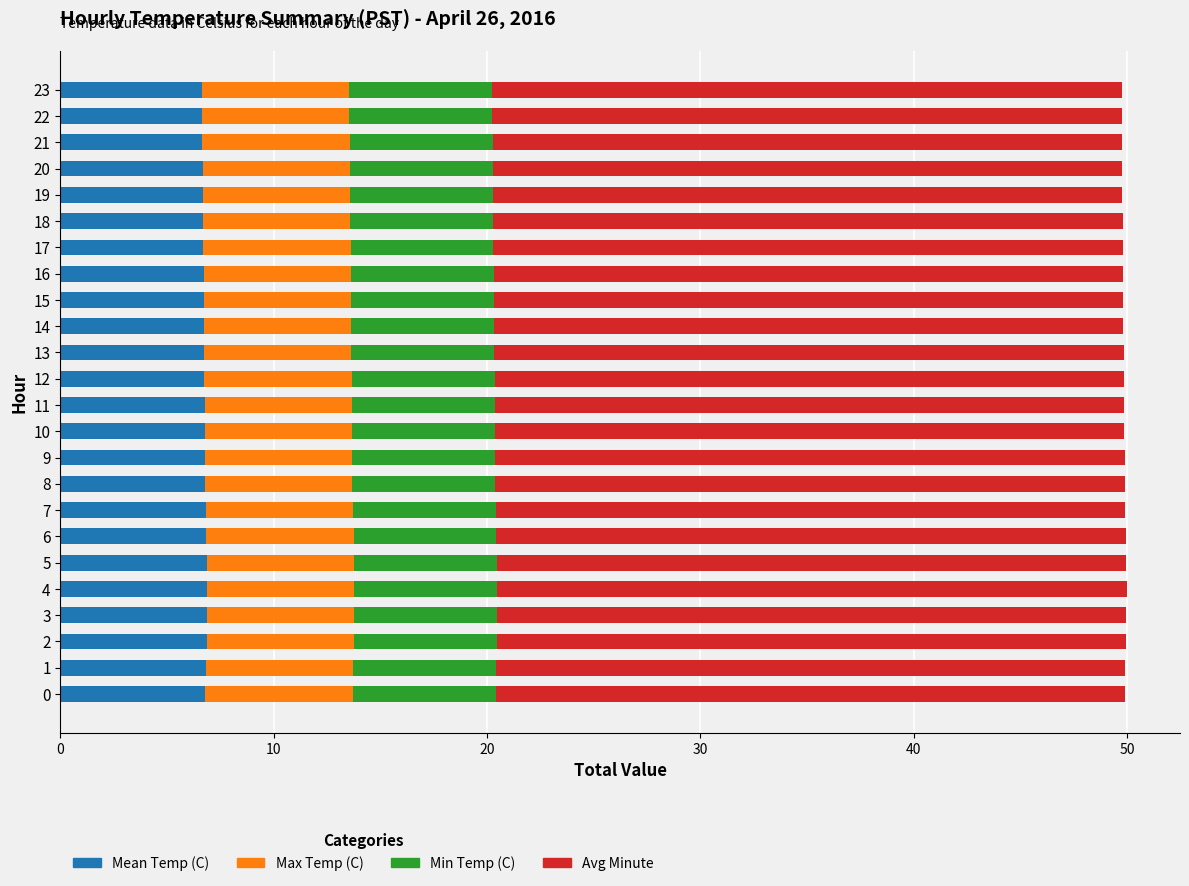

What is the total value across all series at 13?

49.8